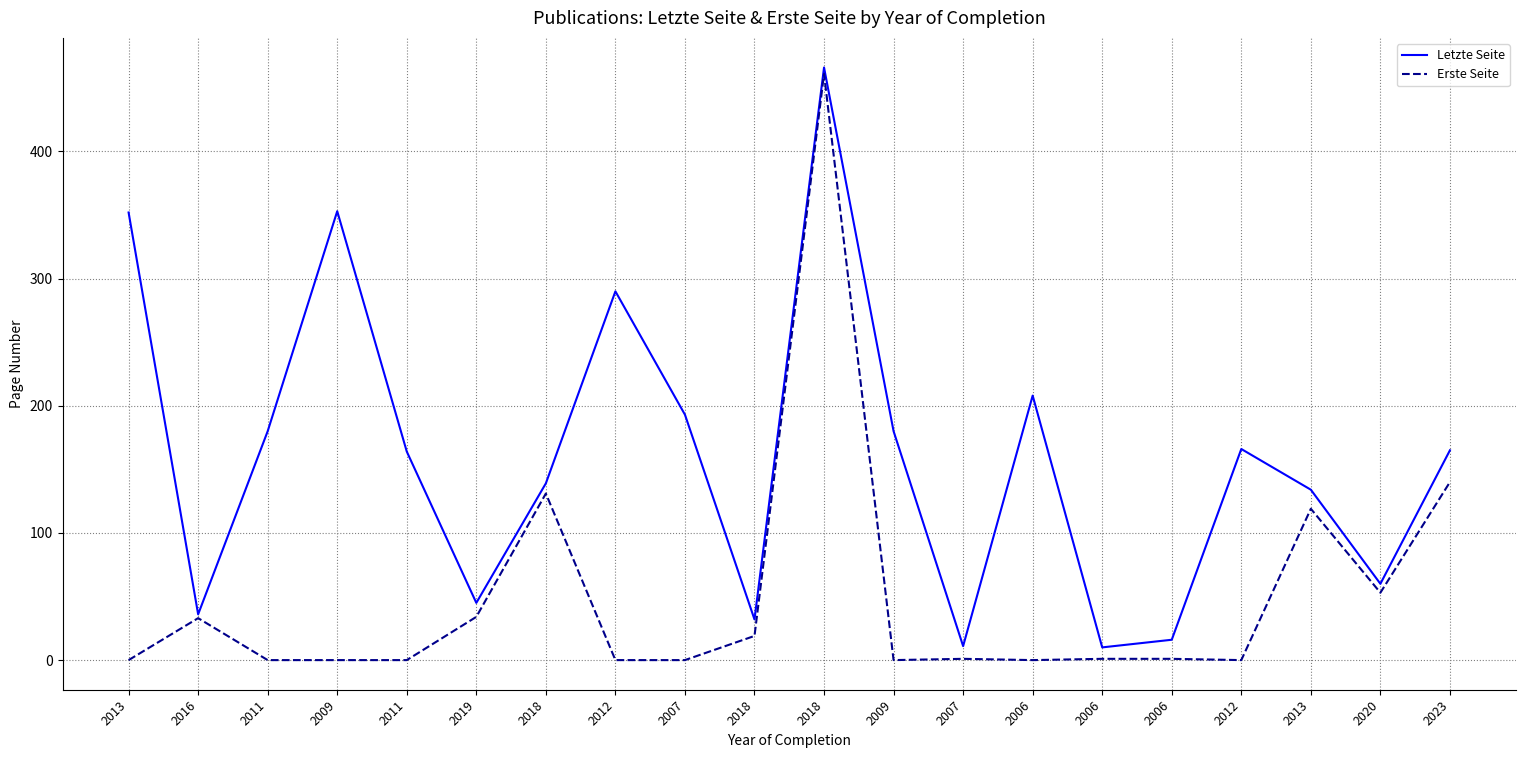

Is this an area chart (filled region under the line)?

No